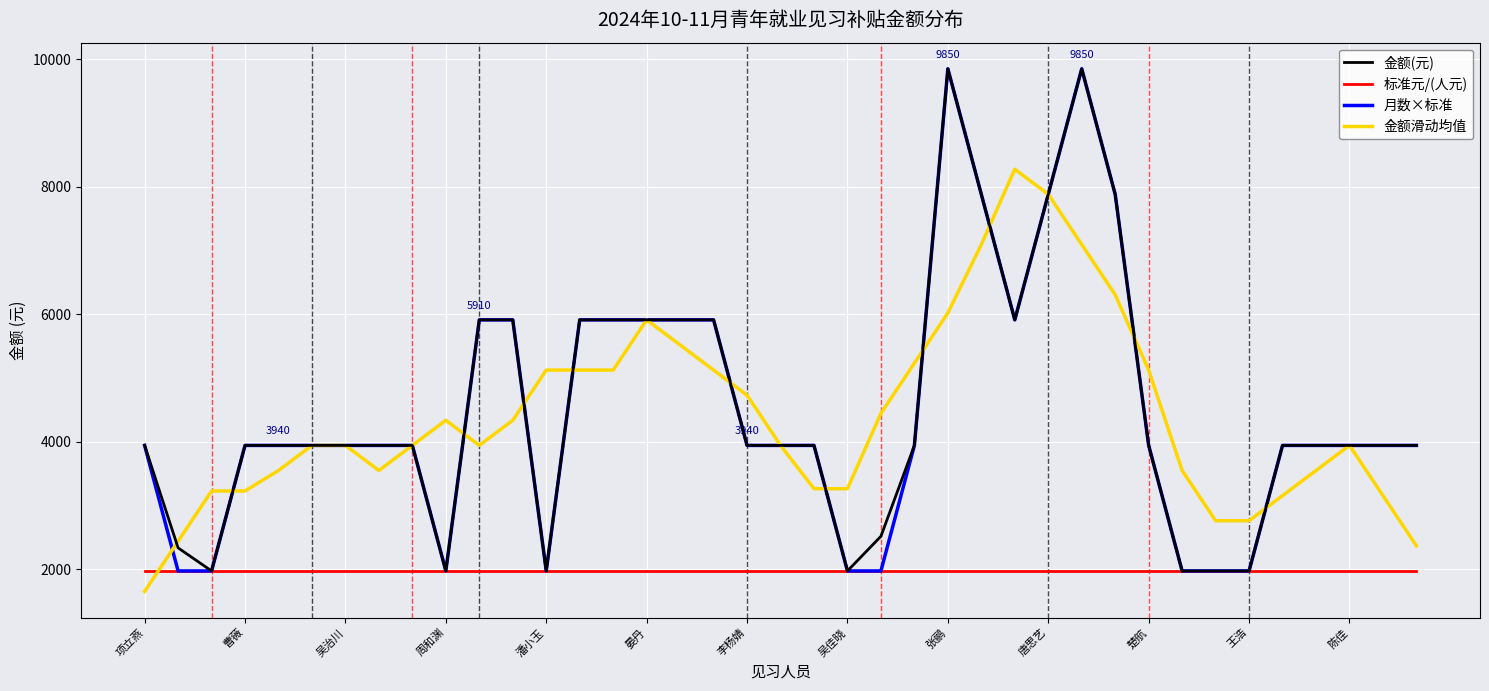

Reading left to right, list all the values displayed in this chart.

金额(元): 3940.0	2332.3	1970.0	3940.0	3940.0	3940.0	3940.0	3940.0	3940.0	1970.0	5910.0	5910.0	1970.0	5910.0	5910.0	5910.0	5910.0	5910.0	3940.0	3940.0	3940.0	1970.0	2513.4	3940.0	9850.0	7880.0	5910.0	7880.0	9850.0	7880.0	3940.0	1970.0	1970.0	1970.0	3940.0	3940.0	3940.0	3940.0	3940.0
标准元/(人元): 1970.0	1970.0	1970.0	1970.0	1970.0	1970.0	1970.0	1970.0	1970.0	1970.0	1970.0	1970.0	1970.0	1970.0	1970.0	1970.0	1970.0	1970.0	1970.0	1970.0	1970.0	1970.0	1970.0	1970.0	1970.0	1970.0	1970.0	1970.0	1970.0	1970.0	1970.0	1970.0	1970.0	1970.0	1970.0	1970.0	1970.0	1970.0	1970.0
月数×标准: 3940.0	1970.0	1970.0	3940.0	3940.0	3940.0	3940.0	3940.0	3940.0	1970.0	5910.0	5910.0	1970.0	5910.0	5910.0	5910.0	5910.0	5910.0	3940.0	3940.0	3940.0	1970.0	1970.0	3940.0	9850.0	7880.0	5910.0	7880.0	9850.0	7880.0	3940.0	1970.0	1970.0	1970.0	3940.0	3940.0	3940.0	3940.0	3940.0
金额滑动均值: 1648.5	2436.5	3224.5	3224.5	3546.0	3940.0	3940.0	3546.0	3940.0	4334.0	3940.0	4334.0	5122.0	5122.0	5122.0	5910.0	5516.0	5122.0	4728.0	3940.0	3260.7	3260.7	4442.7	5230.7	6018.7	7092.0	8274.0	7880.0	7092.0	6304.0	5122.0	3546.0	2758.0	2758.0	3152.0	3546.0	3940.0	3152.0	2364.0